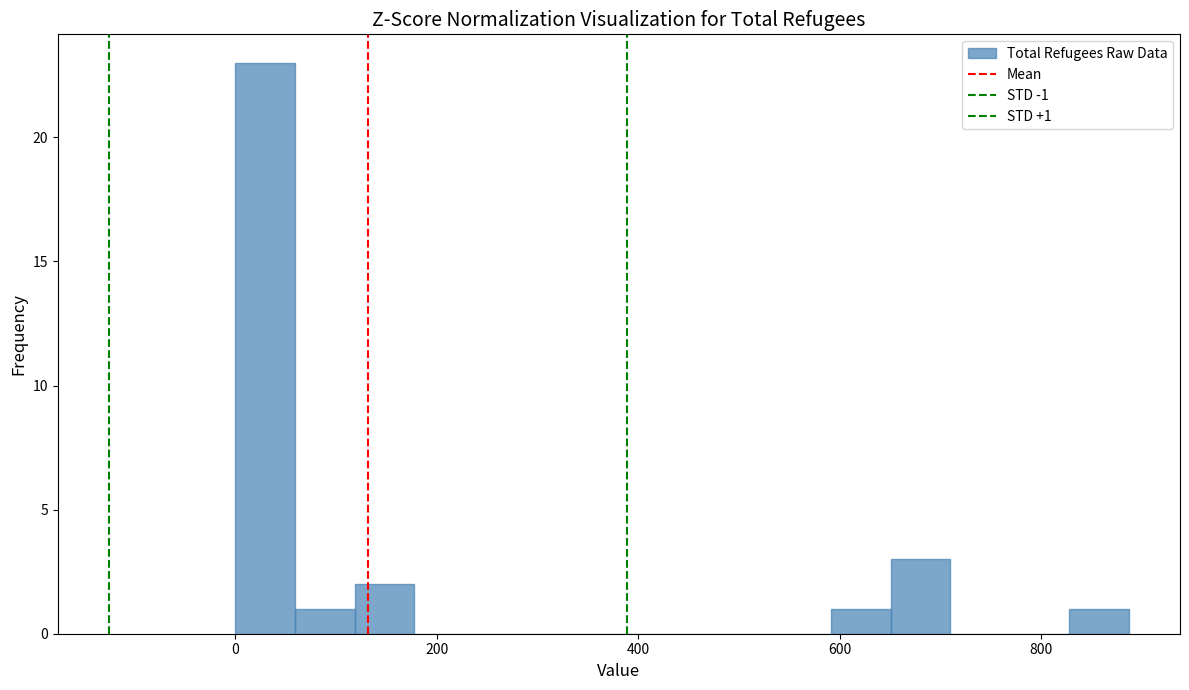

Around what value on the x-axis is the tallest bar? Give the approximate position of its centre, as read against the axis.

20